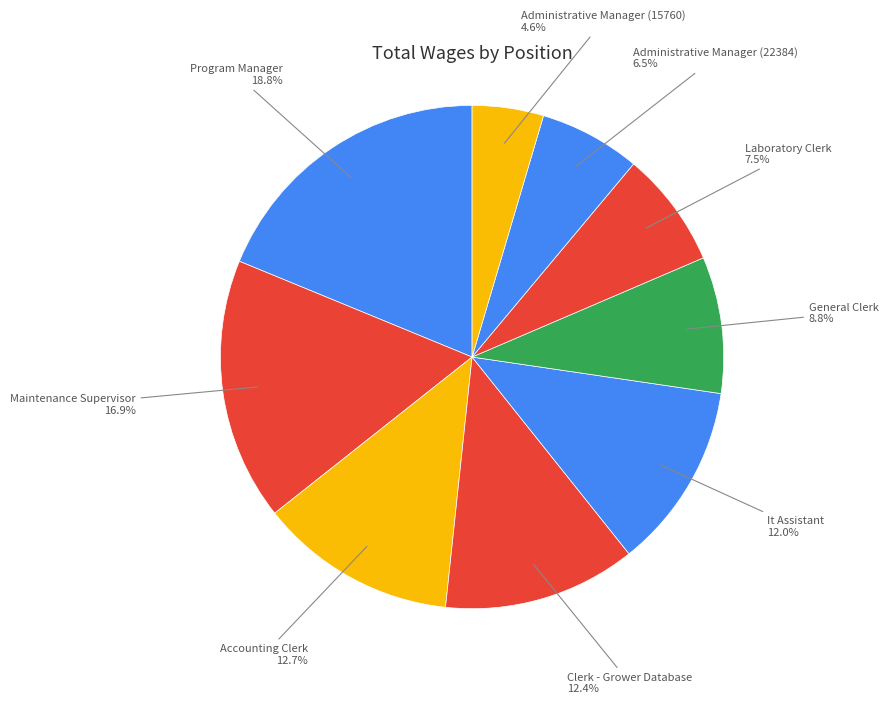

True or false: Accounting Clerk accounts for 5% of the total.

False